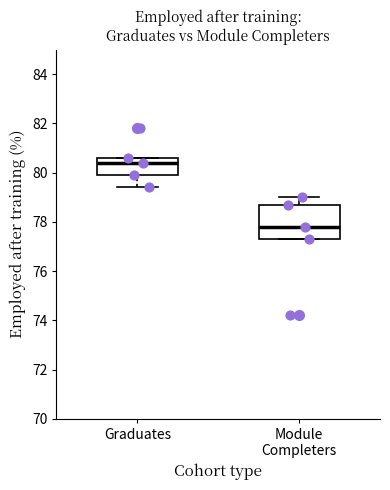

Which box is the tallest, from its lower edge to its upper edge?

Module Completers